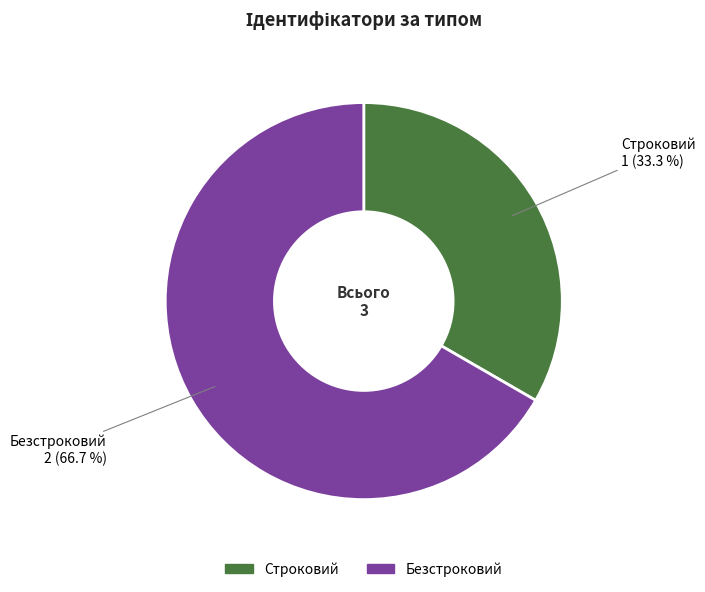

Between Безстроковий and Строковий, which is larger?

Безстроковий